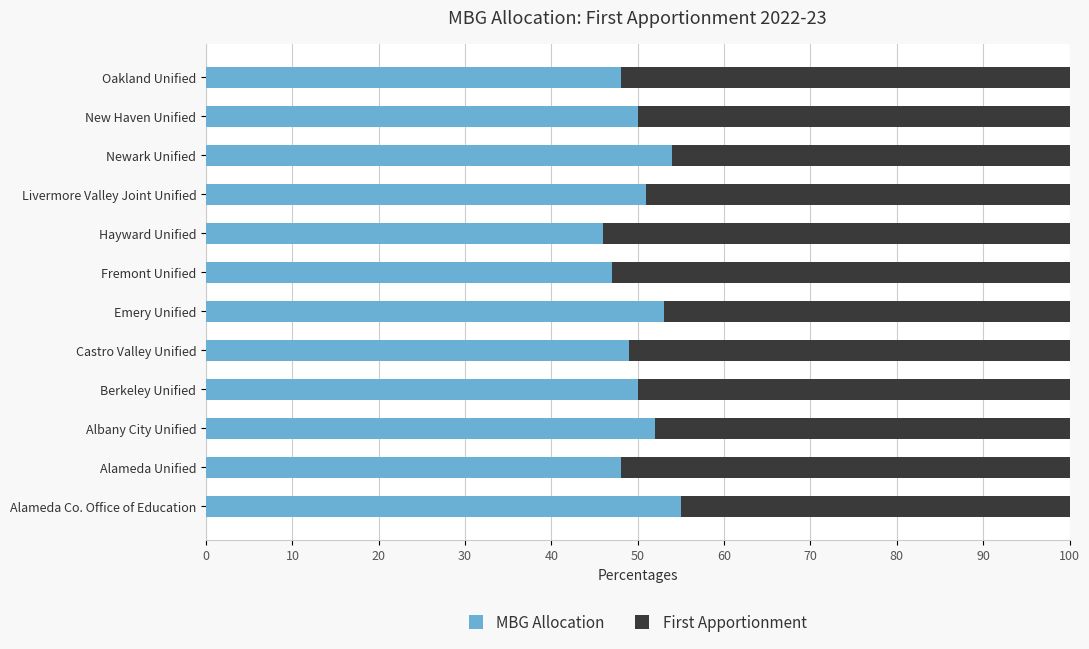

What is the total value across all series at Newark Unified?

100